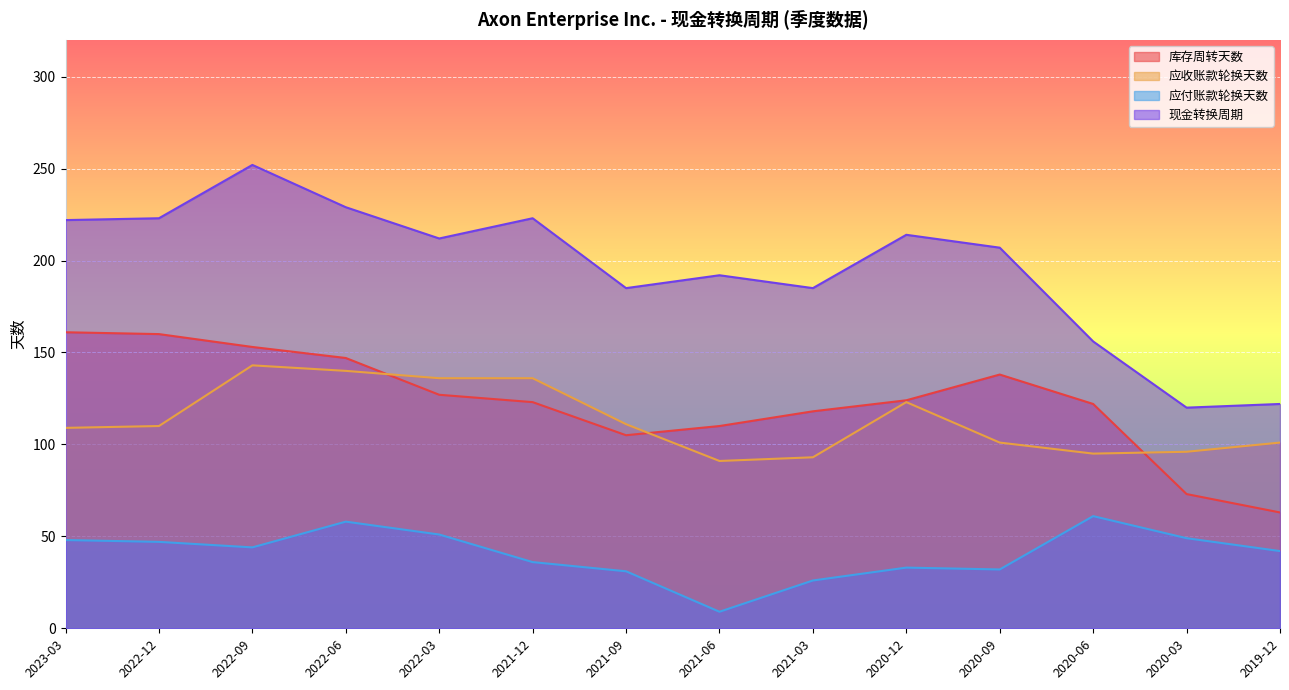

What is the difference between the second highest and second lowest values in the 应付账款轮换天数 series?

32